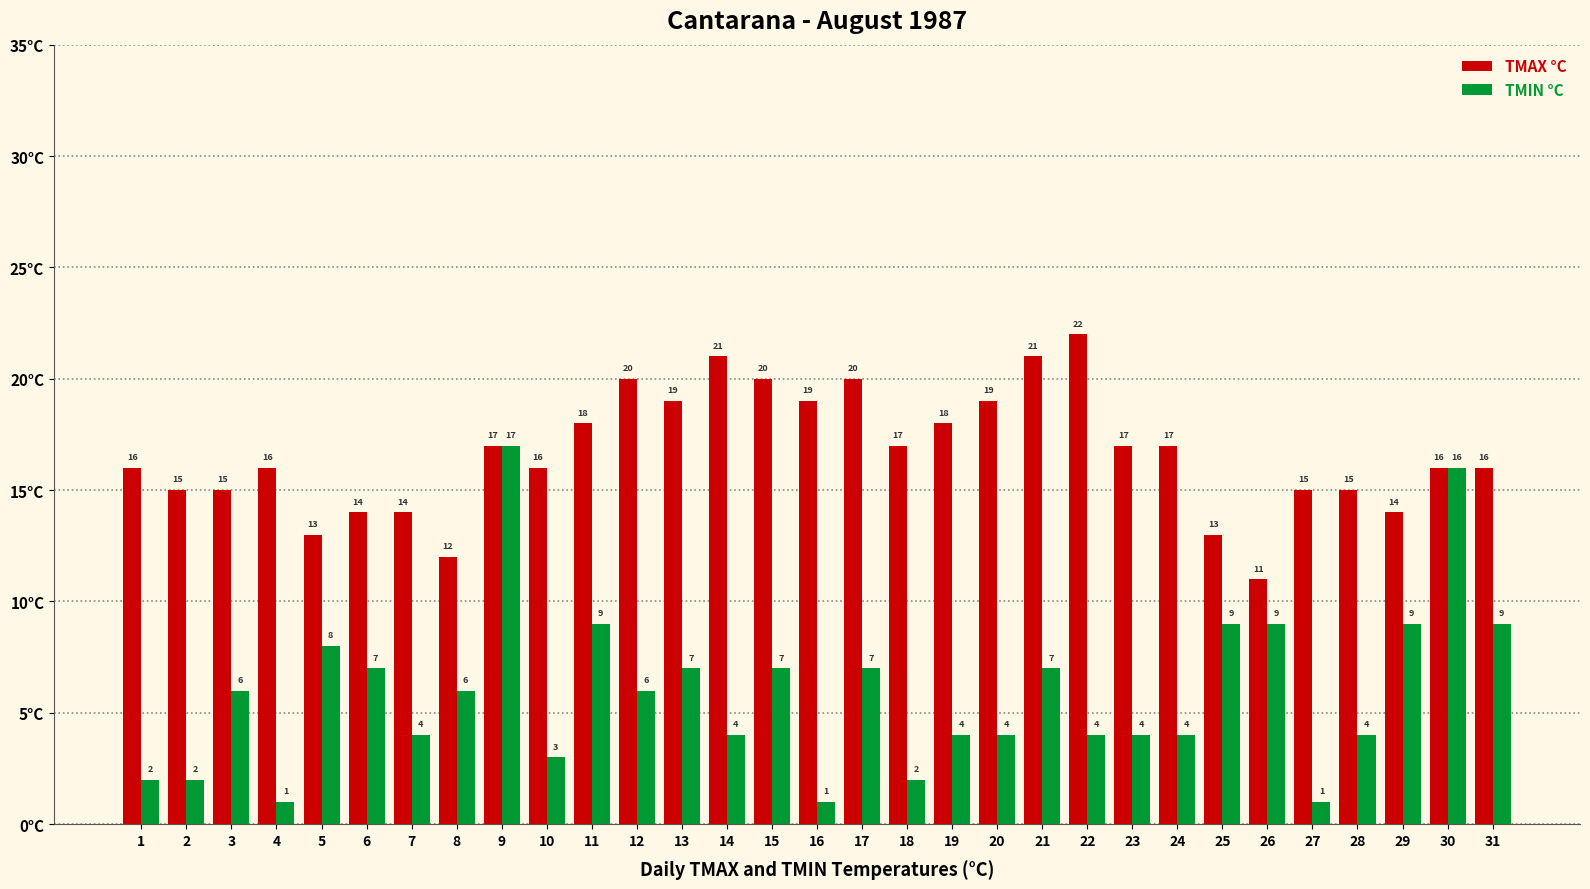

Reading right to left, what are all the values shown in this chart?

TMAX °C: 16	16	14	15	15	11	13	17	17	22	21	19	18	17	20	19	20	21	19	20	18	16	17	12	14	14	13	16	15	15	16
TMIN °C: 9	16	9	4	1	9	9	4	4	4	7	4	4	2	7	1	7	4	7	6	9	3	17	6	4	7	8	1	6	2	2